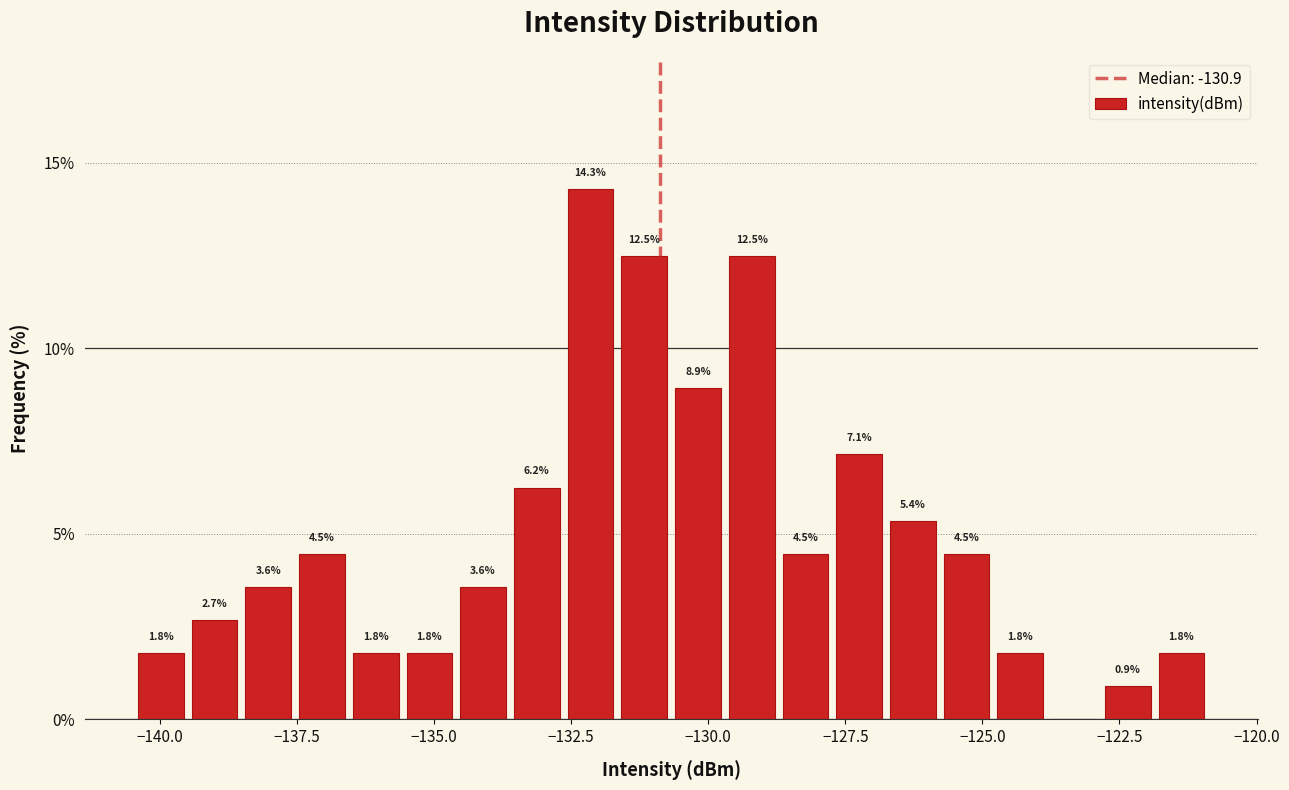

Around what value on the x-axis is the tallest bar? Give the approximate position of its centre, as read against the axis.

-132.0